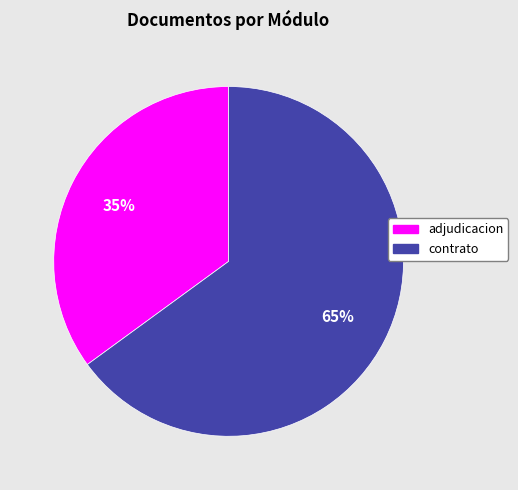

Is there any slice that represents more than half of the pie?

Yes